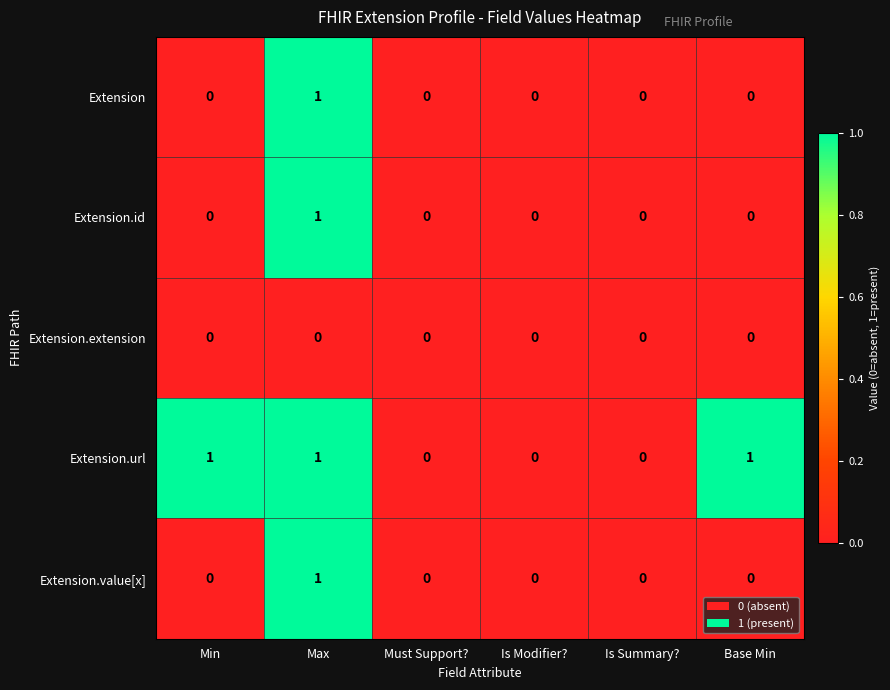

At which category is the sum across all series the highest?

Max